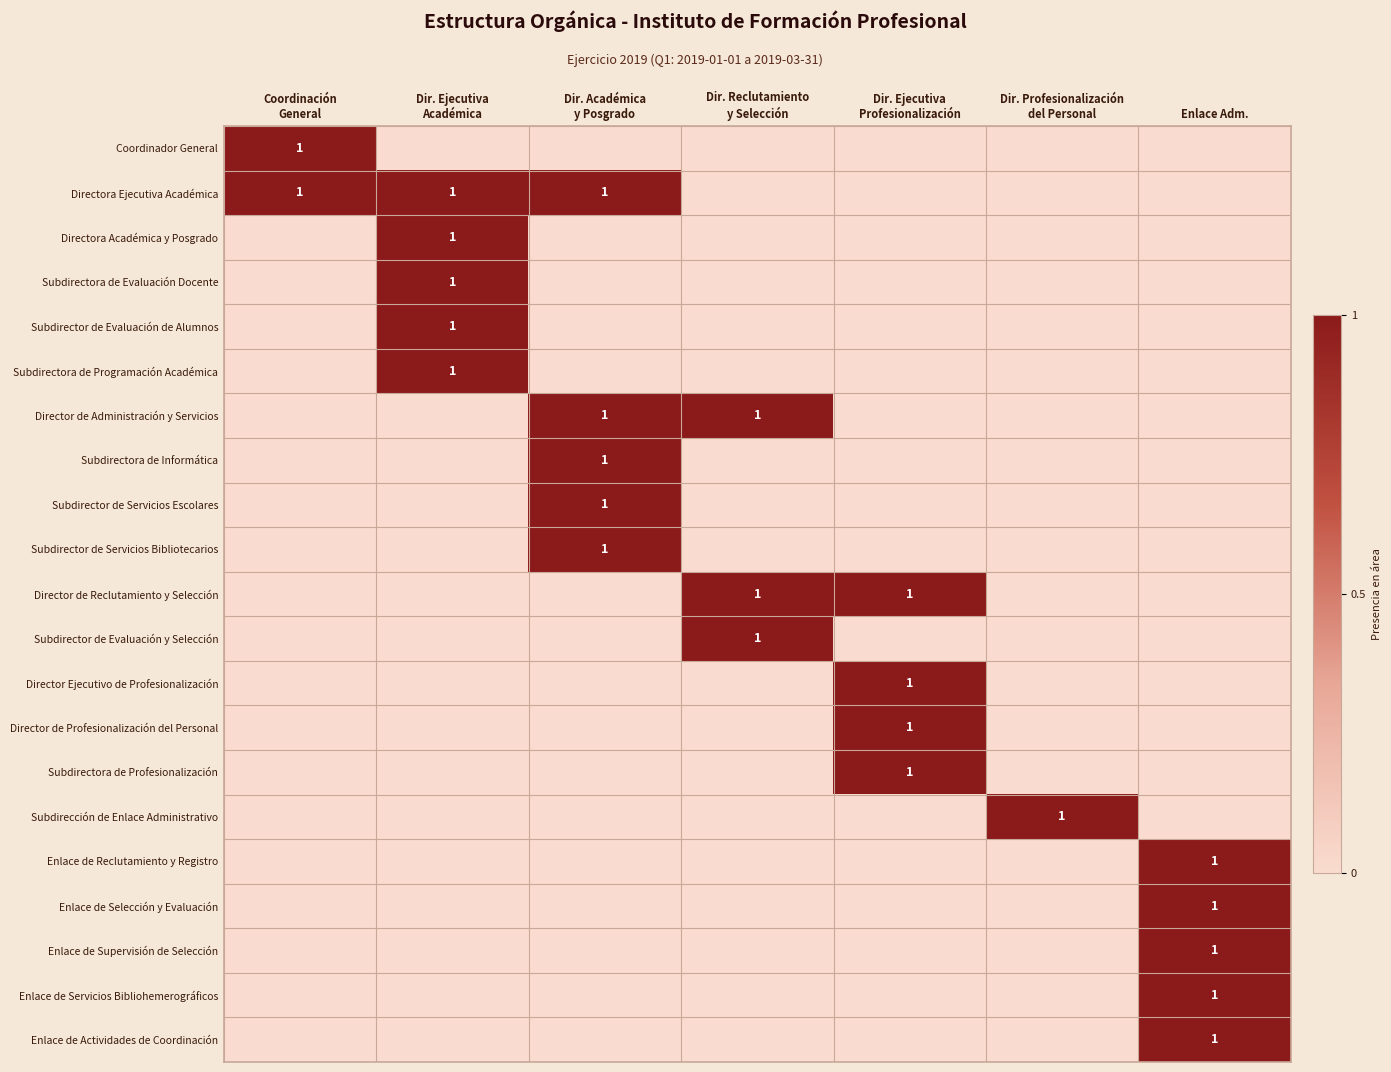

Is it true that Subdirección de Enlace Administrativo equals 0 at Dir. Ejecutiva Académica?

False